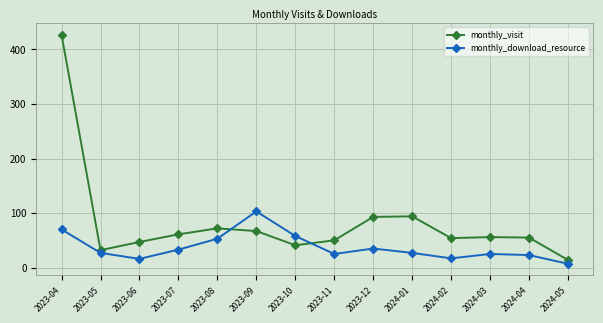

What is the spread (max minus min) of values at 2023-10?

17